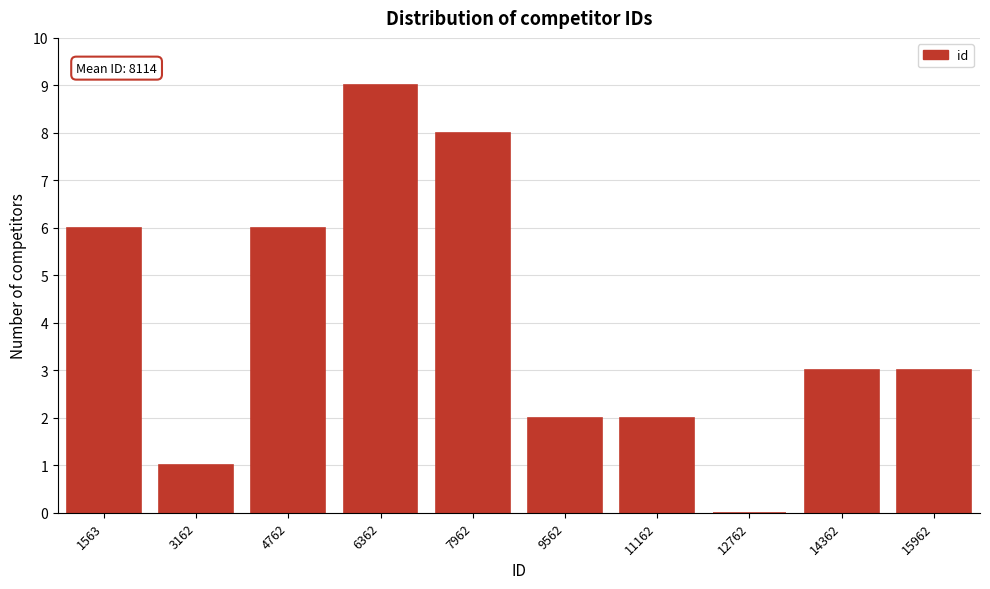

Reading left to right, extract all data points from this chart.

1563=6	3162=1	4762=6	6362=9	7962=8	9562=2	11162=2	12762=0	14362=3	15962=3